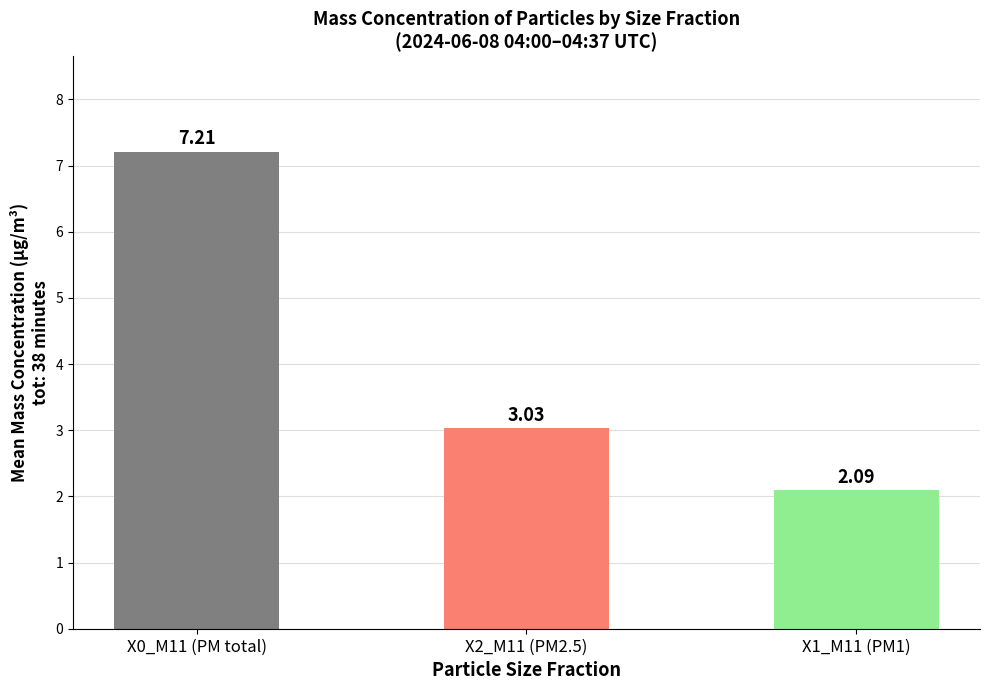

What is the change in value from X0_M11 (PM total) to X2_M11 (PM2.5)?

-4.2